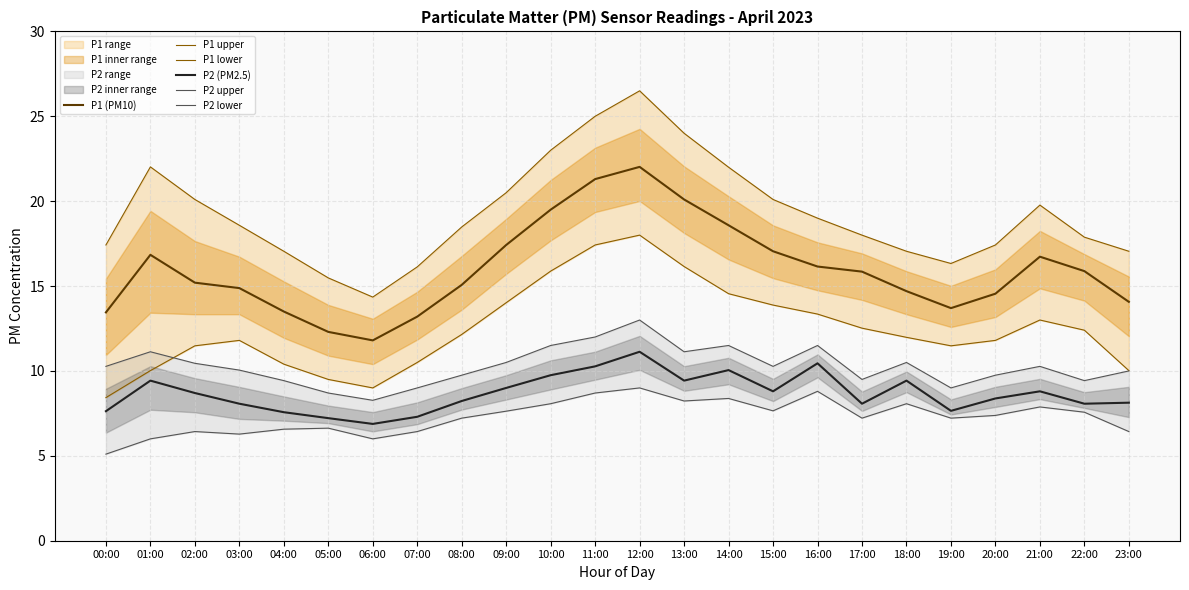

Rank the series by their maximum value, from lowest to highest.

P2 lower, P2 (PM2.5), P2 upper, P1 lower, P1 (PM10), P1 upper